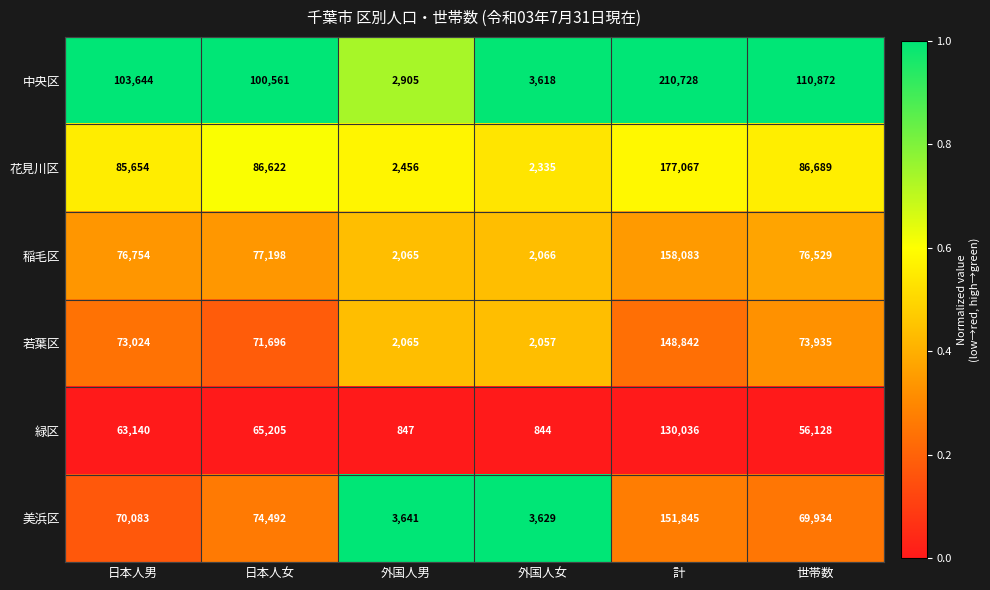

What is the maximum value shown in the chart?

210728